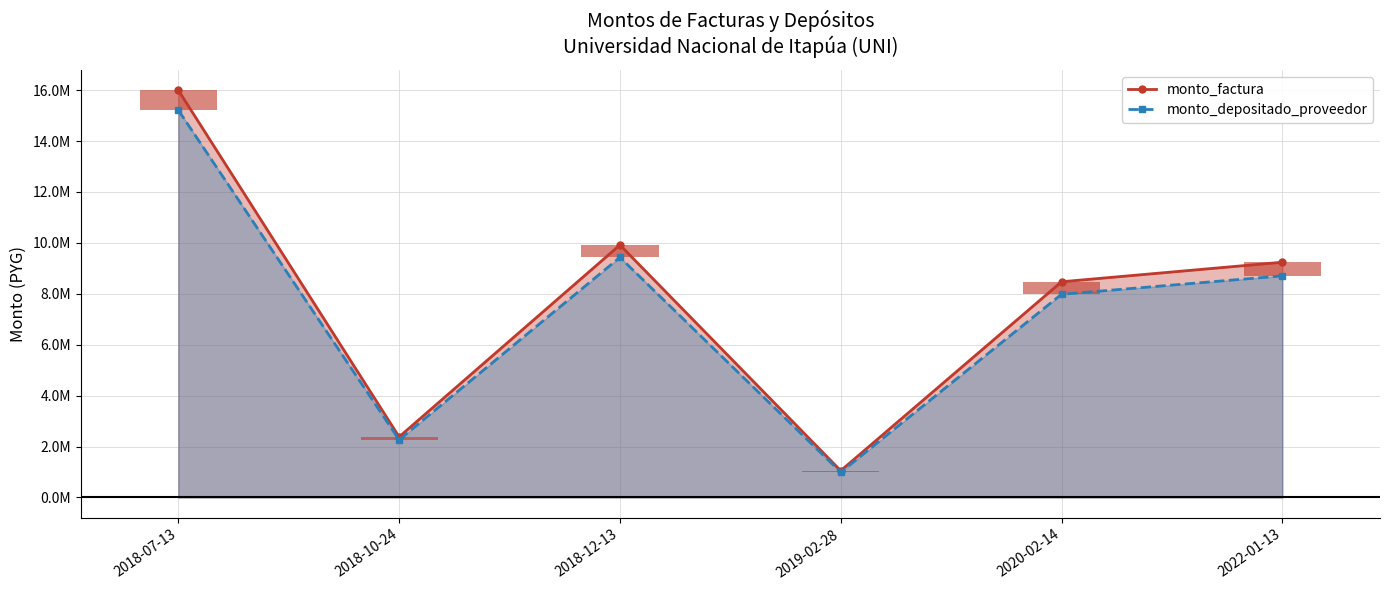

How many groups of bars are there?

6